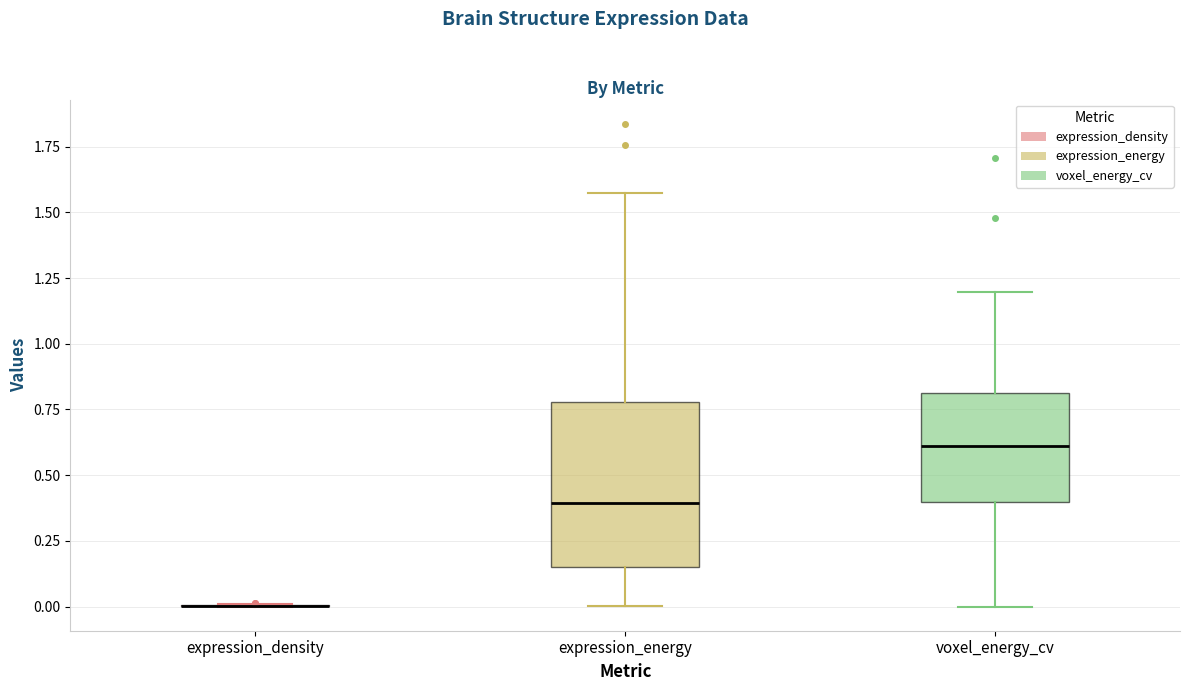

Reading left to right, transcribe this box plot: for each box, give where its median line is, the range the box spans, and where its two whiskers end, as read against the y-axis. The values are not printed on the chart, so give them approximately, as read against the axis.

expression_density: box collapsed to a line at 0.00, whiskers 0.00 to 0.00
expression_energy: median 0.40, box 0.15 to 0.80, whiskers 0.00 to 1.55
voxel_energy_cv: median 0.60, box 0.40 to 0.80, whiskers 0.00 to 1.20